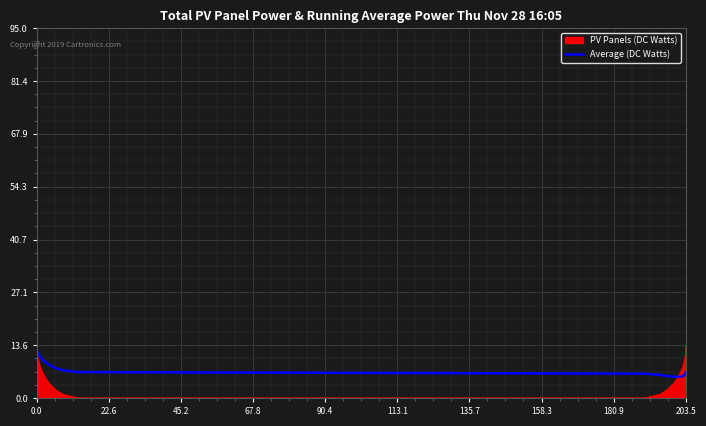

What is the highest value of the PV Panels (DC Watts) series?

13.3